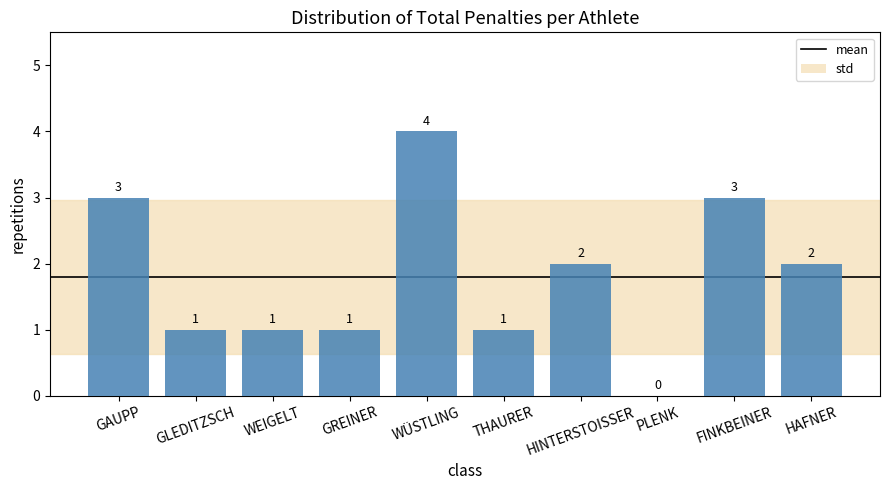

Are the bars horizontal?

No